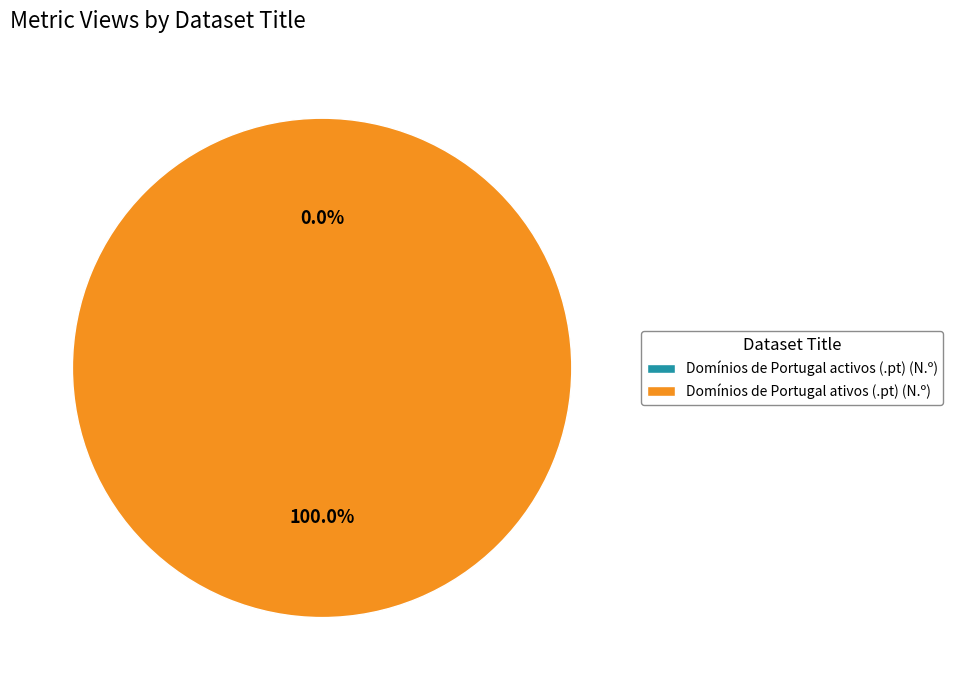

The Domínios de Portugal activos (.pt) (N.º) slice represents 0% of the pie. True or false?

True